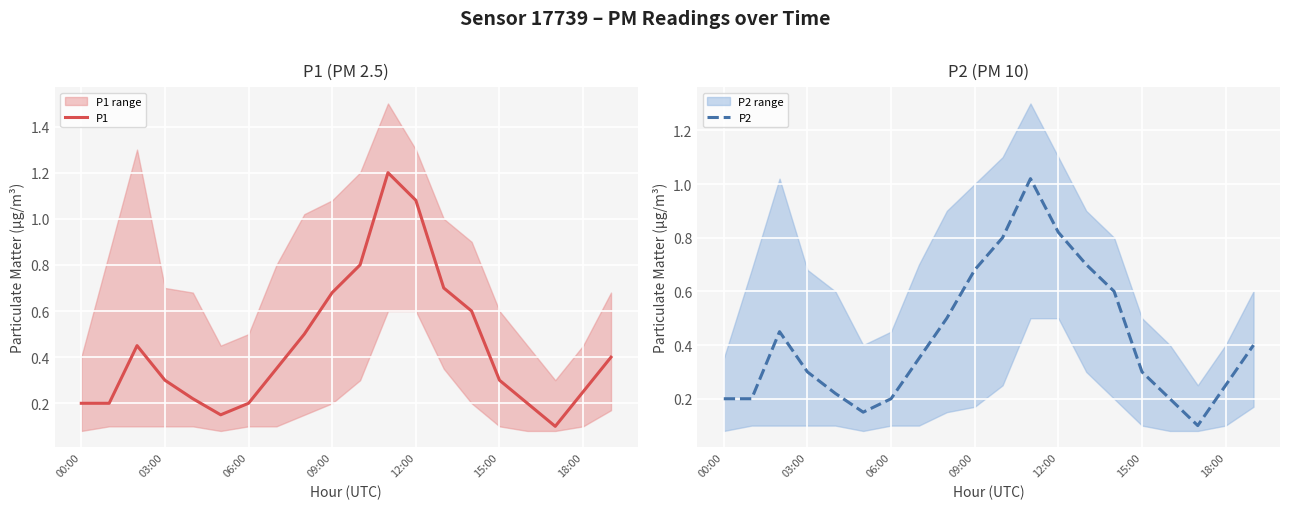

What is the difference between the P1 values at 8 and 17?

0.4